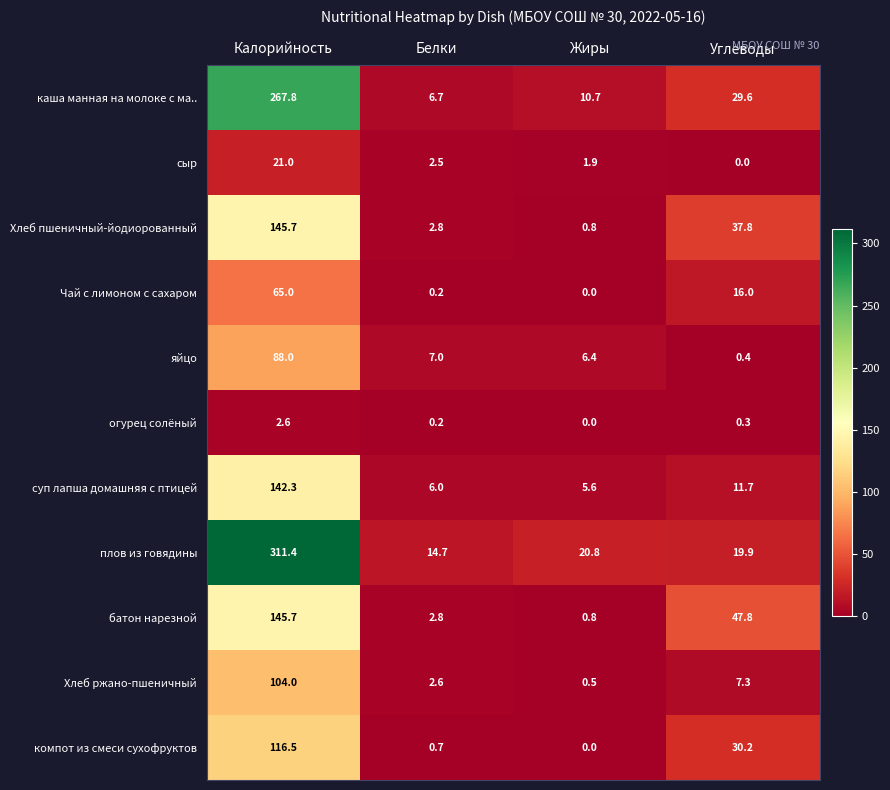

What is the difference between the highest and lowest values at Жиры?

20.8